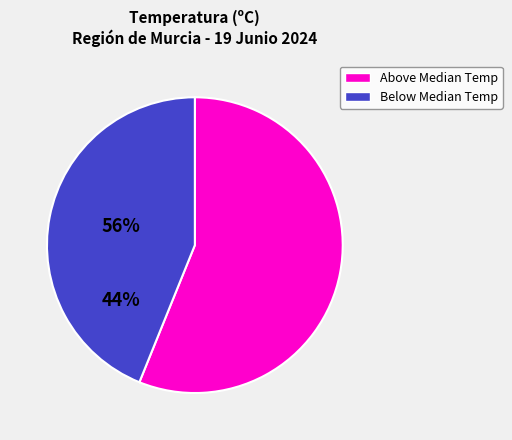

Is there a majority slice in this chart?

Yes